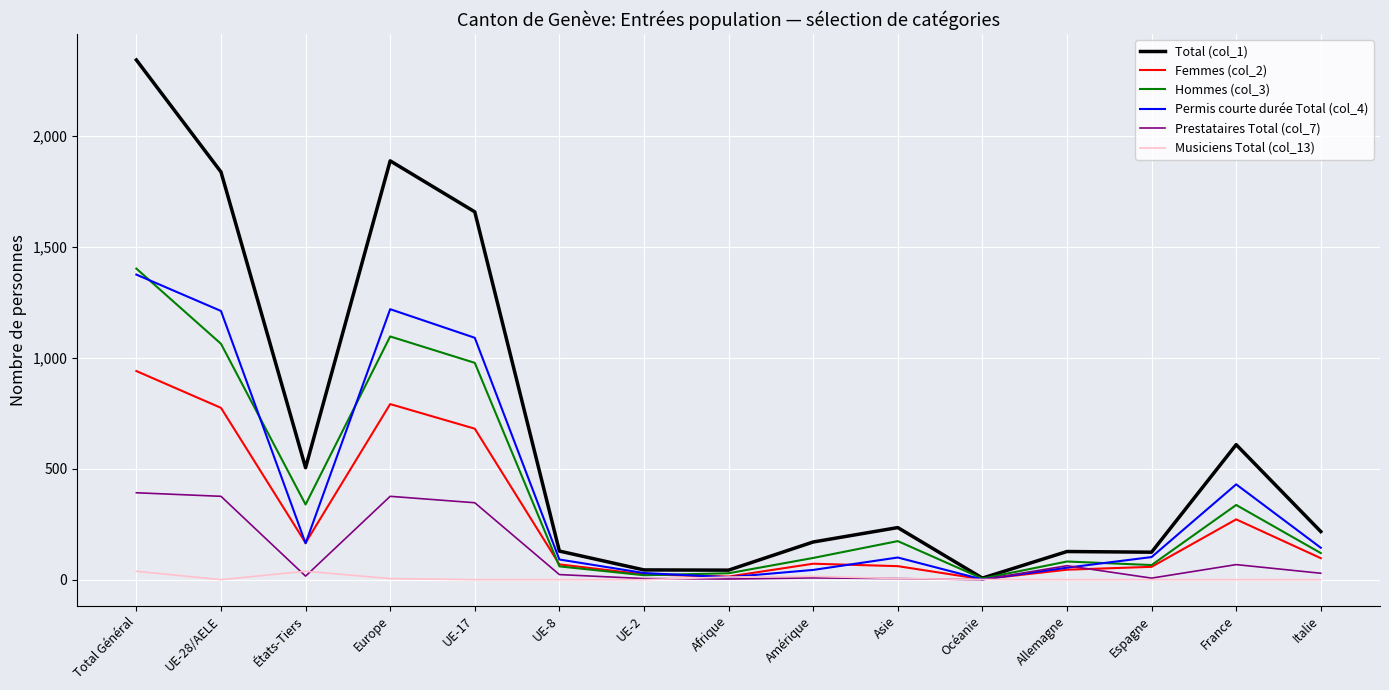

Does the chart display data point markers on the line(s)?

No